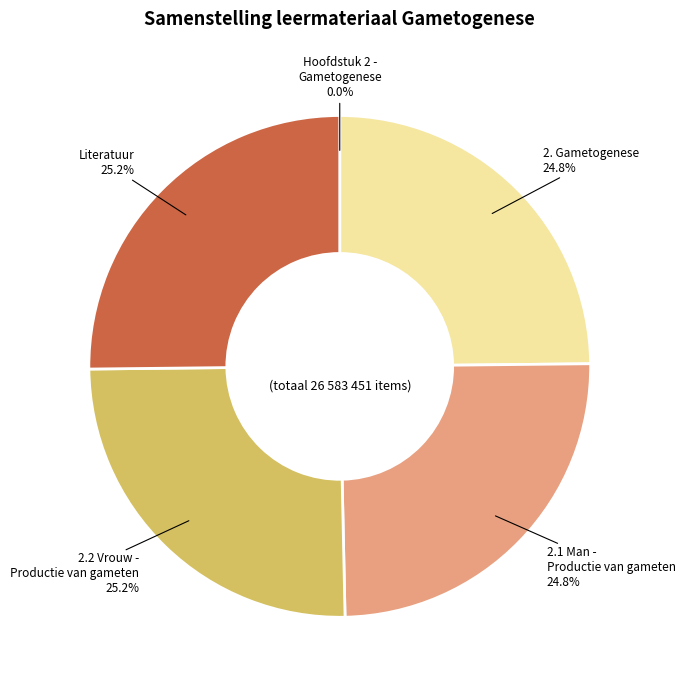

Is there a majority slice in this chart?

No